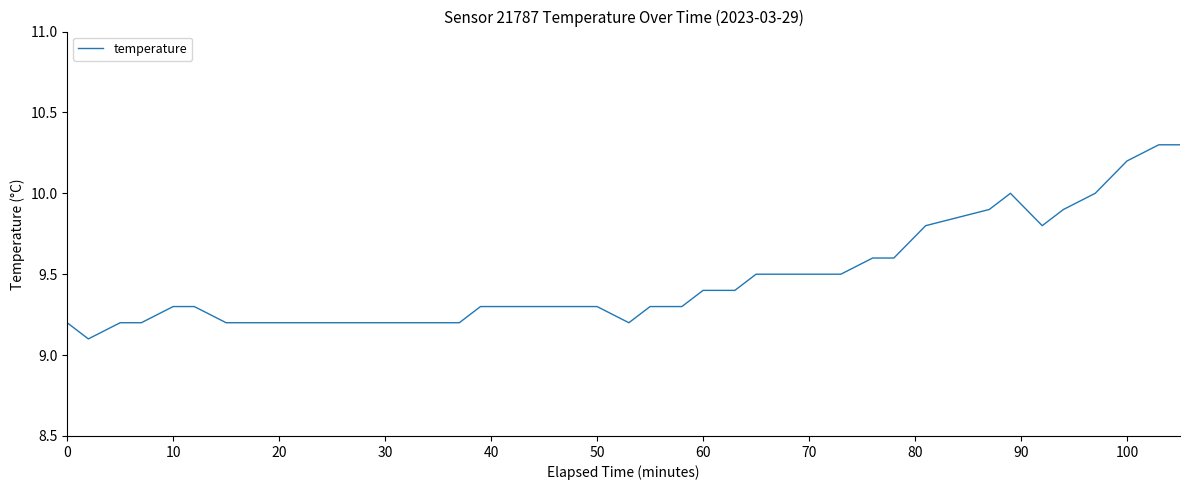

What is the smallest value displayed?

9.1